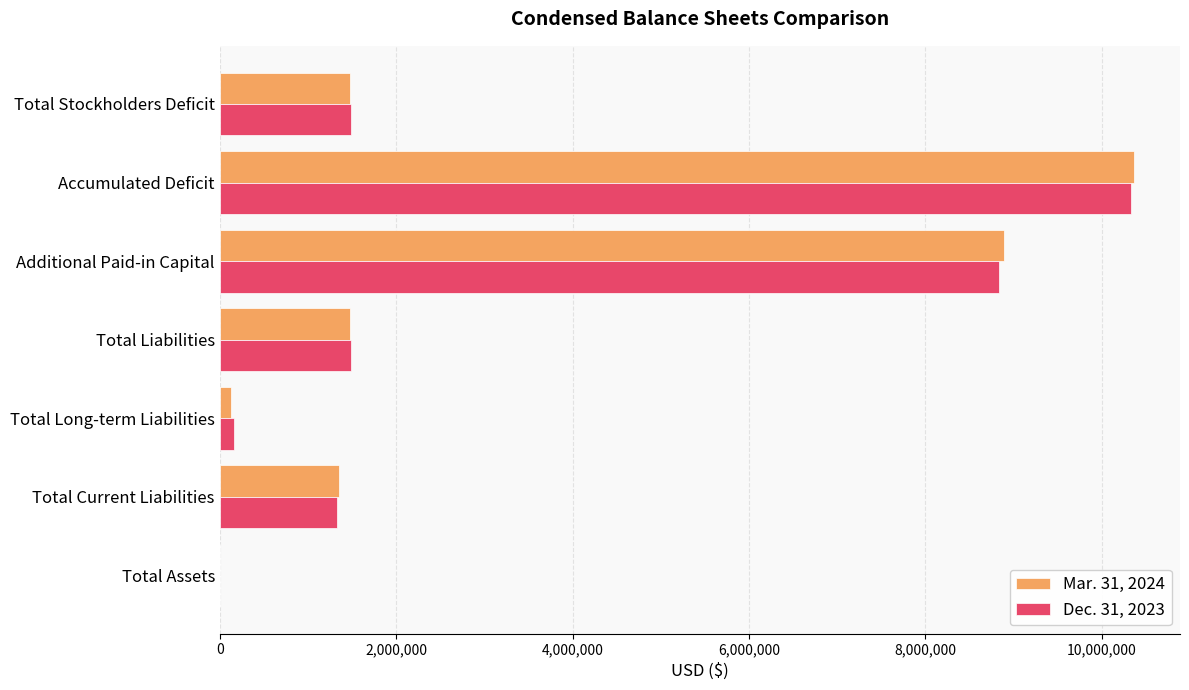

What is the average value of the Dec. 31, 2023 series?

3375009